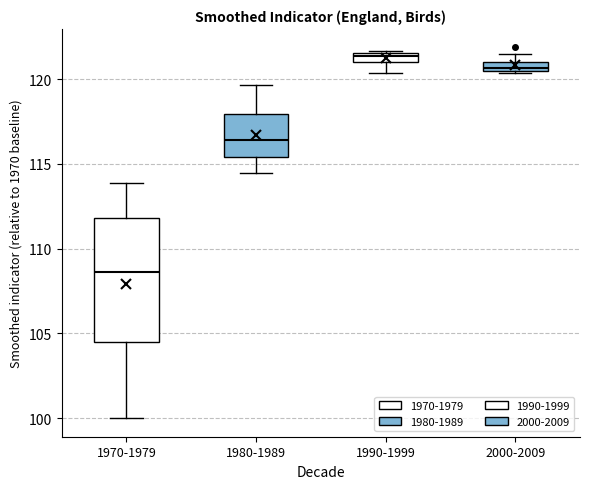

Comparing the boxes themselves (not the whiskers), which one is the tallest?

1970-1979